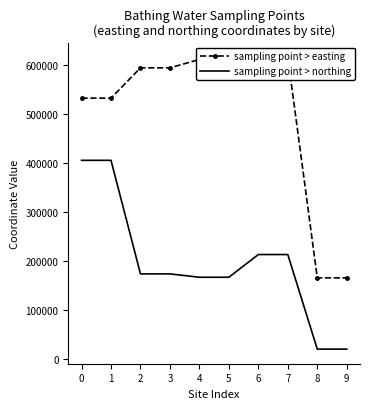

What are all the series names shown in the legend?

sampling point > easting, sampling point > northing